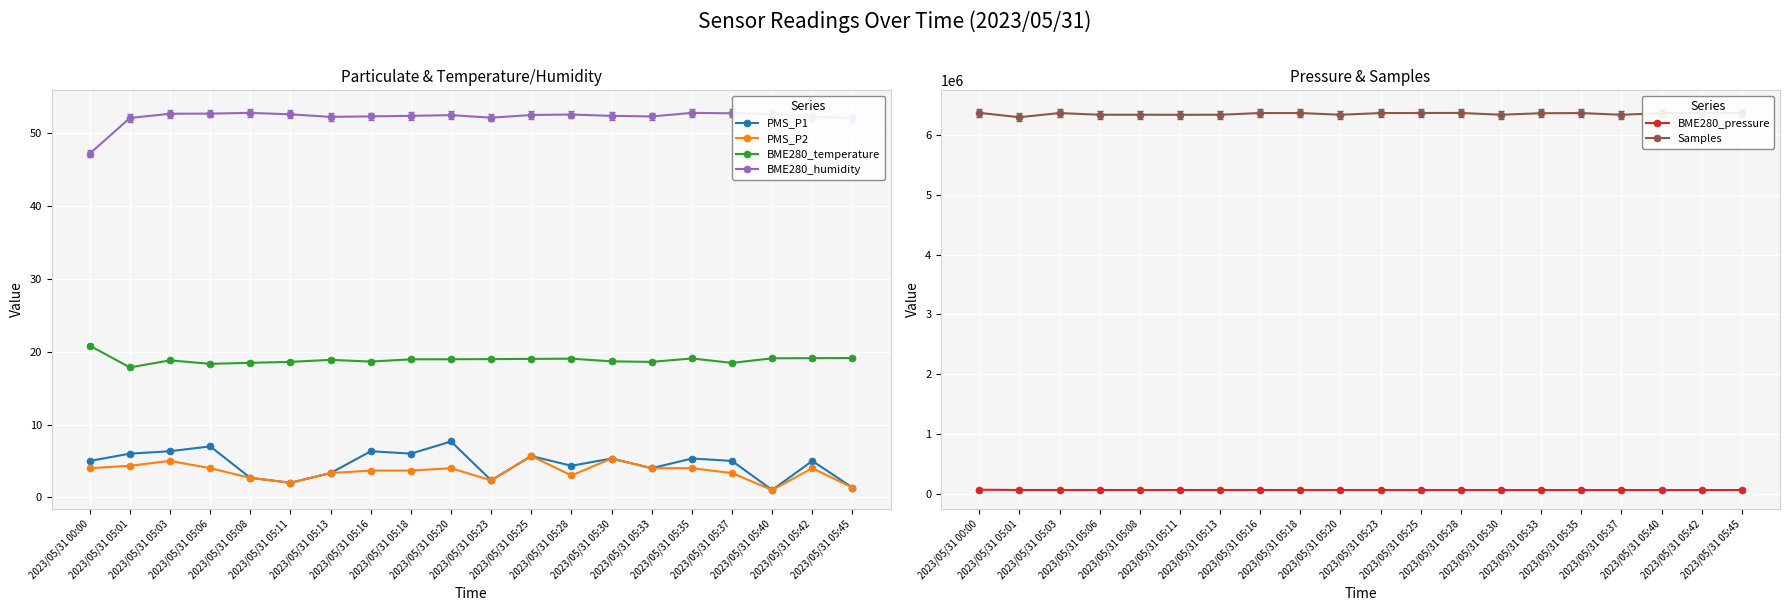

What is the difference between the maximum and second lowest values in the BME280_humidity series?

0.7